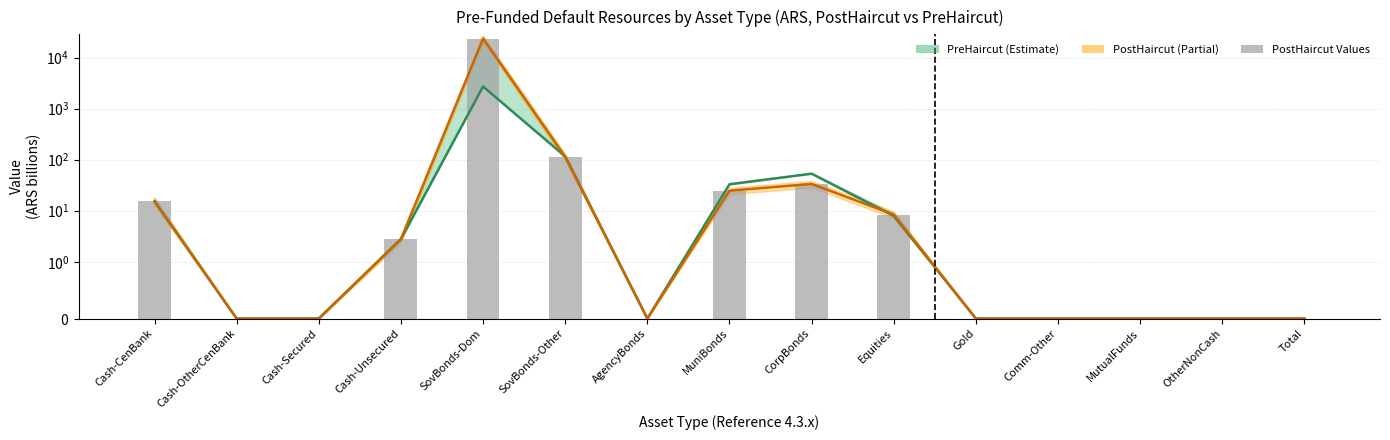

At which category does the chart reach its minimum across all series?

Cash-OtherCenBank